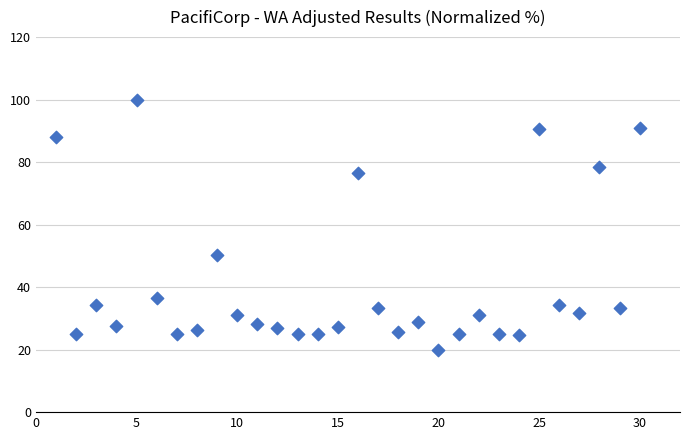

What is the range of X values (max minus min)?

29.0